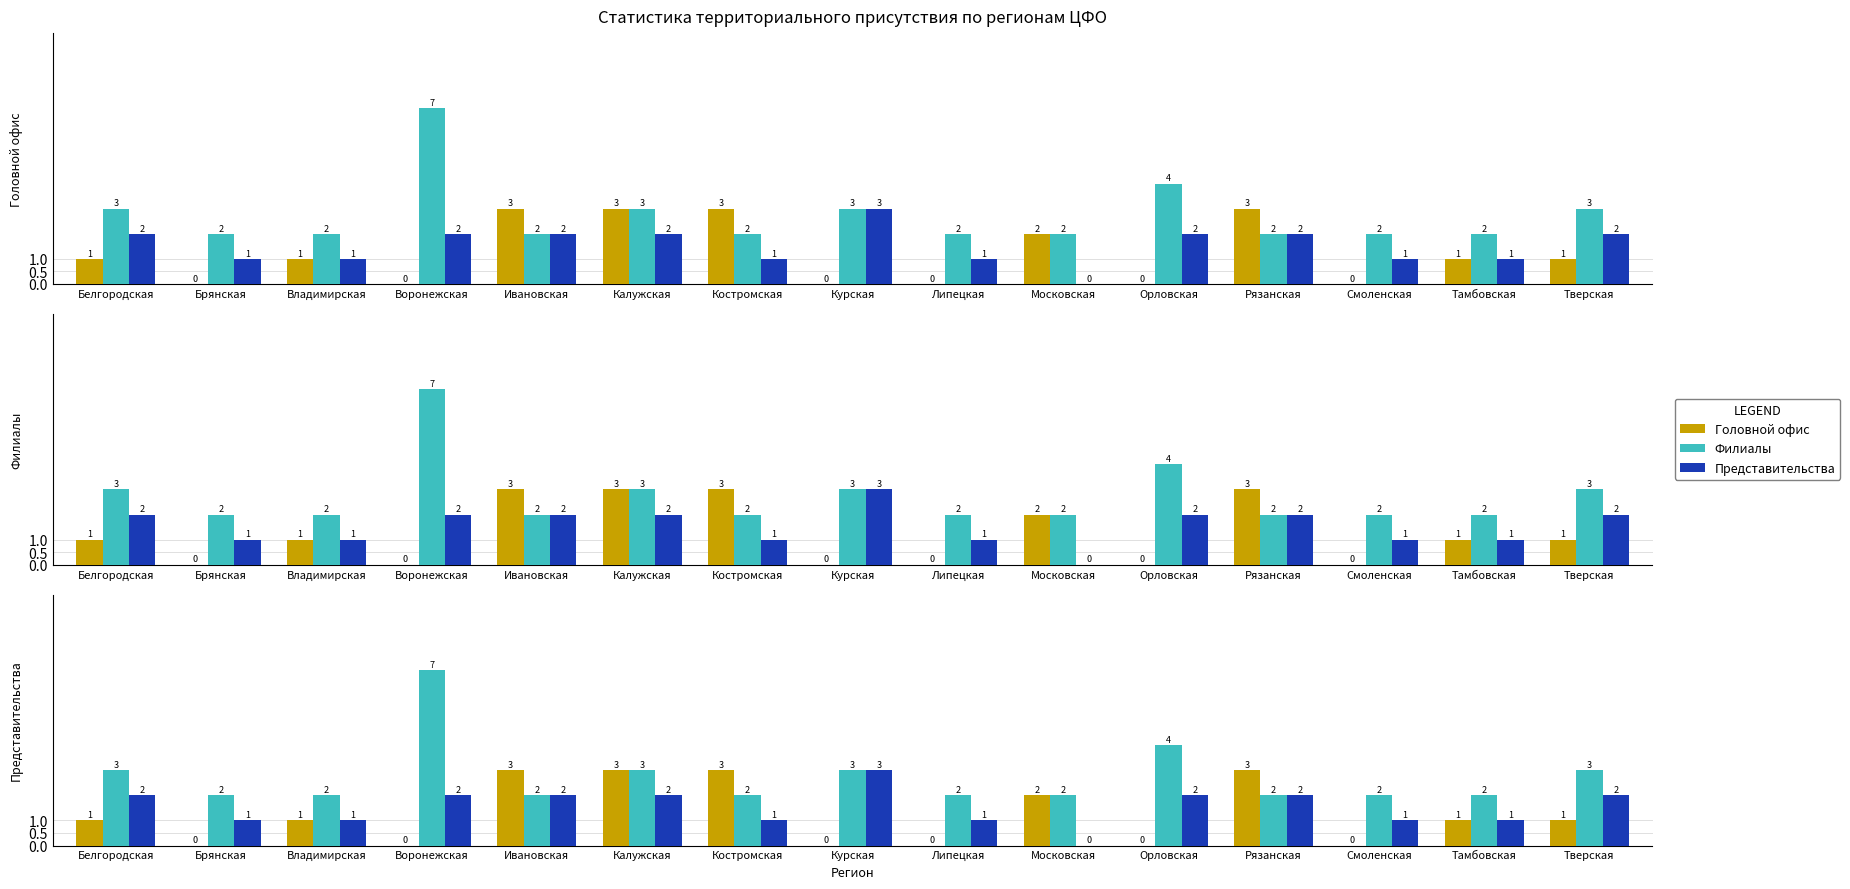

Rank the series by their average value, from highest to lowest.

Филиалы, Представительства, Головной офис